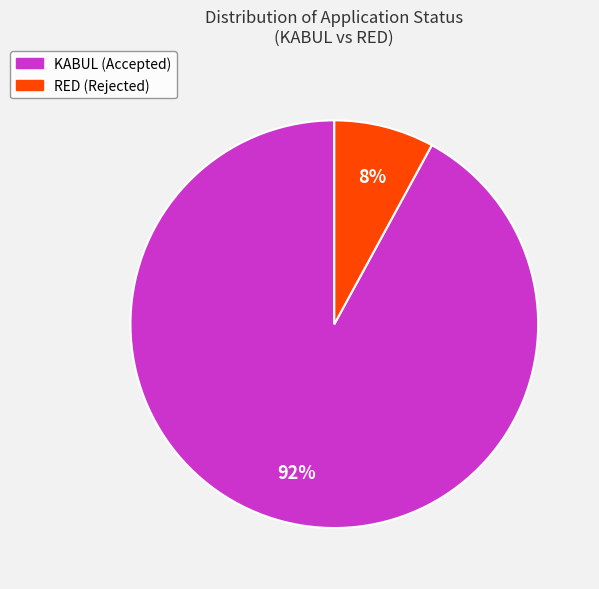

To the nearest percent, what portion does RED represent?

8%